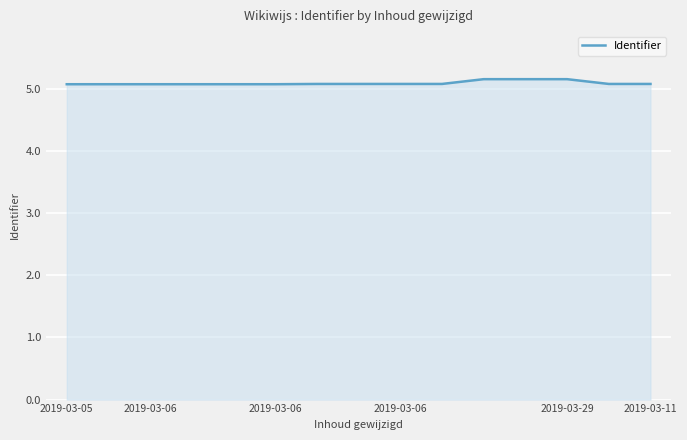

How many lines are shown in the chart?

1